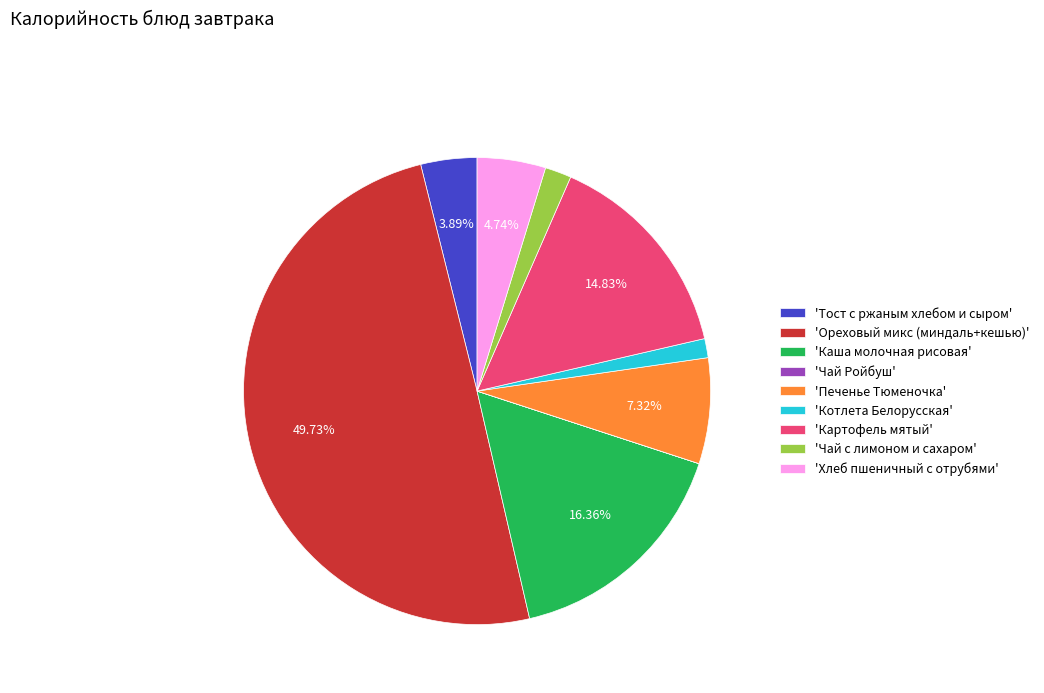

Does 'Тост с ржаным хлебом и сыром' account for over 50% of the chart?

No